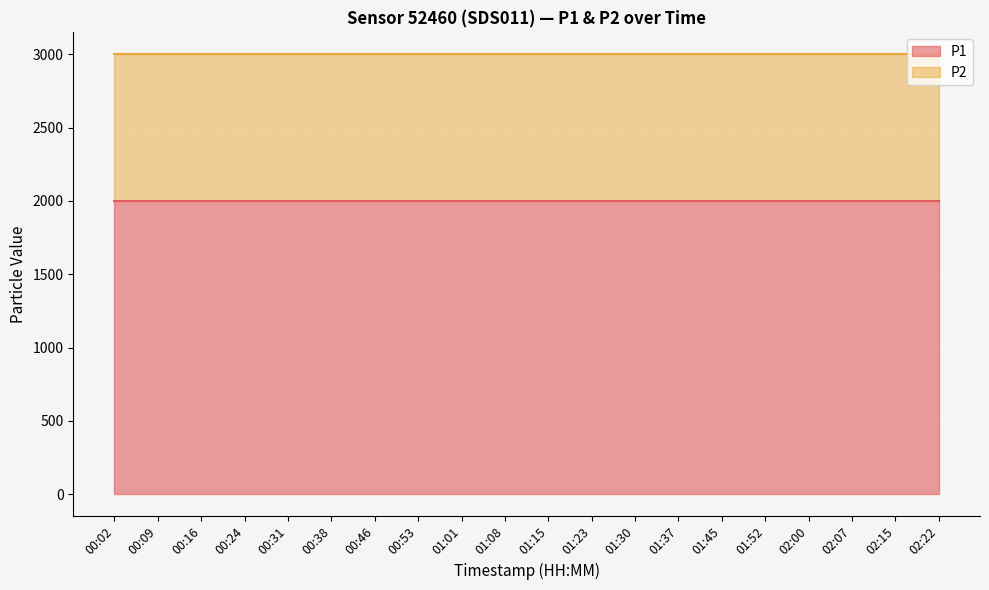

Is the value of P2 line at 00:53 greater than the value of P1 line at 01:37?

Yes